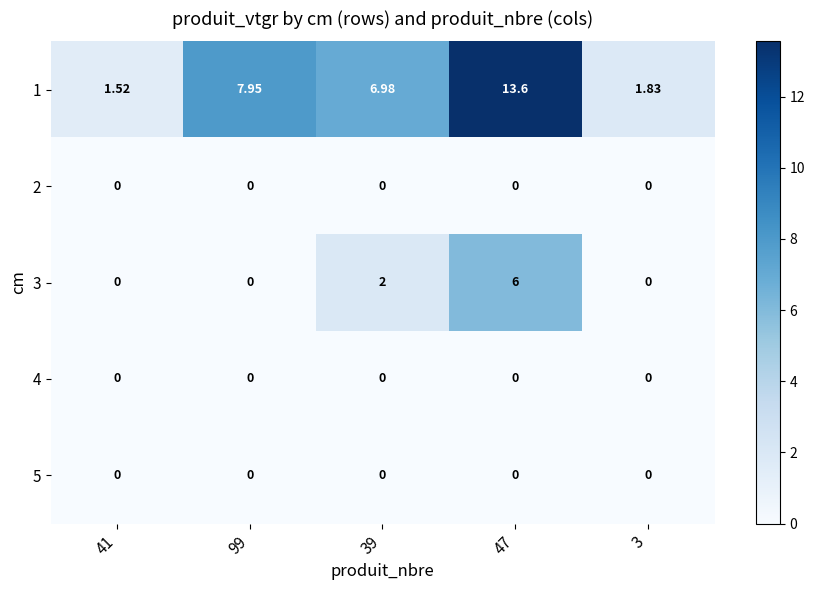

How many categories are shown in the chart?

5